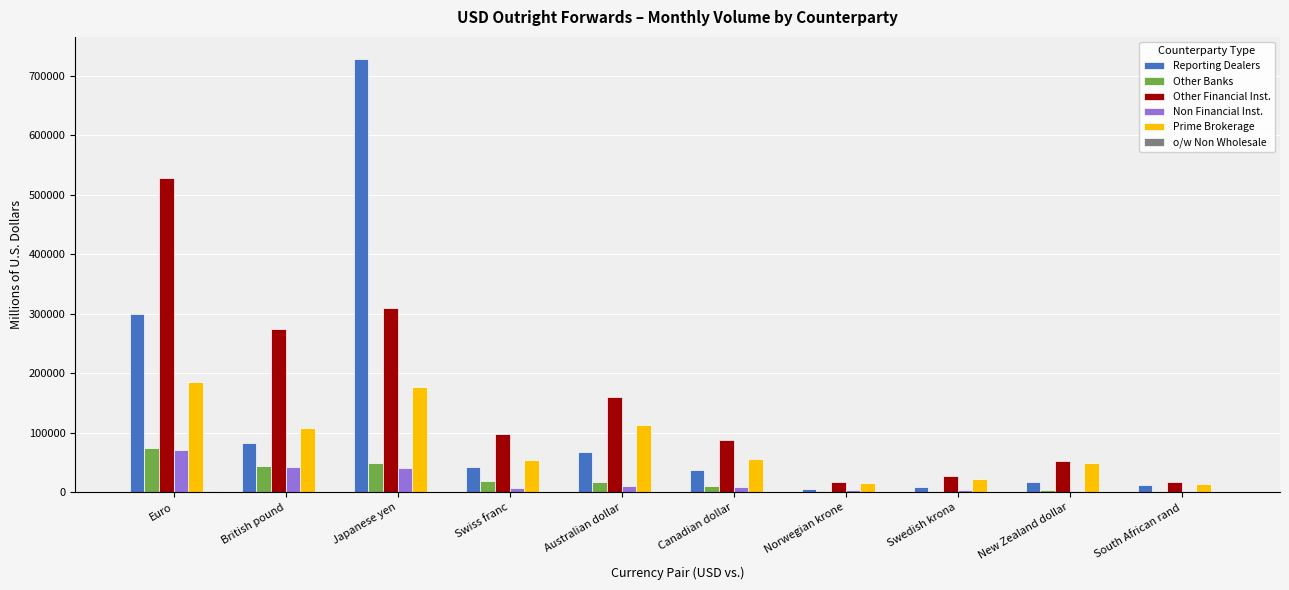

Is the value of Reporting Dealers at New Zealand dollar greater than the value of Other Banks at British pound?

No